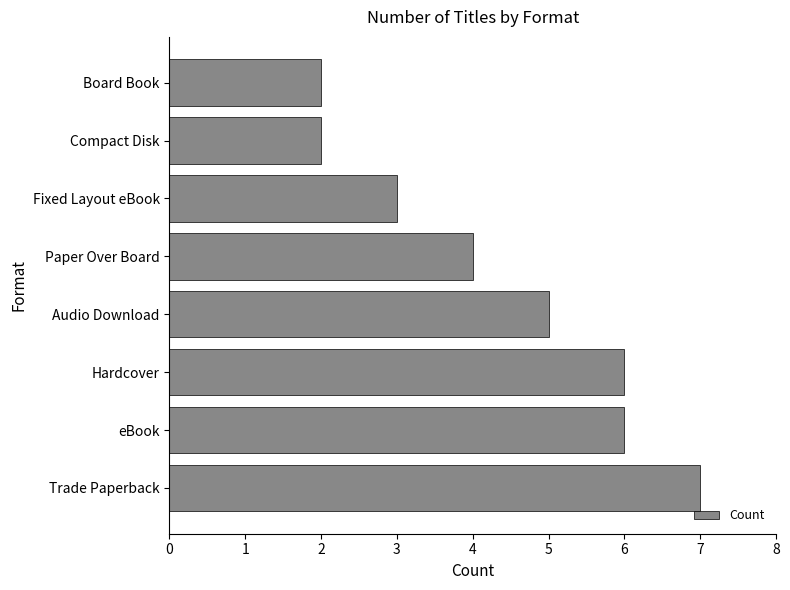

Approximately how many times larger is the value at Compact Disk compared to Hardcover?

0.3